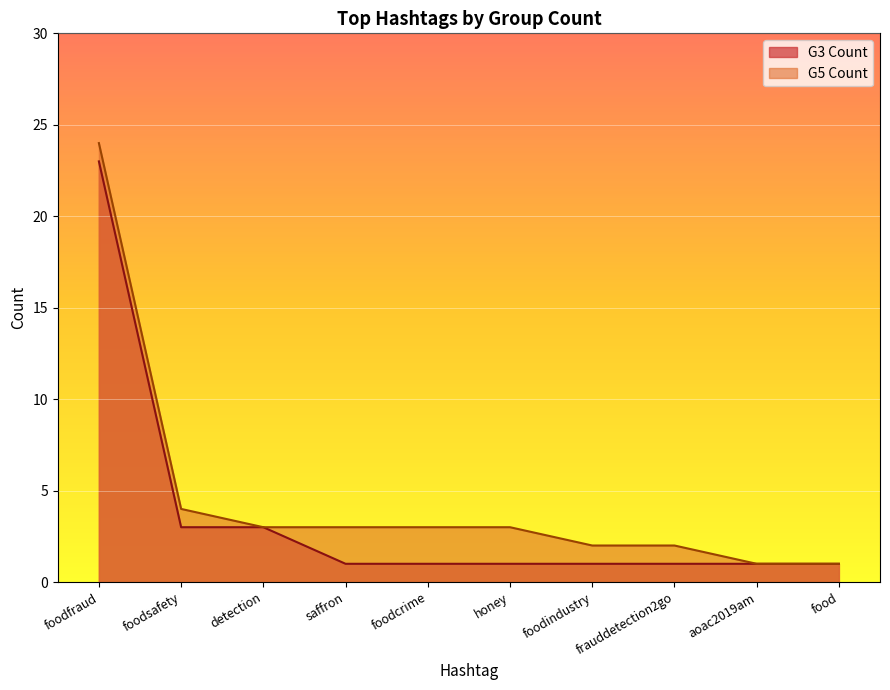

Reading right to left, what are all the values shown in this chart?

G3 Count: food=1	aoac2019am=1	frauddetection2go=1	foodindustry=1	honey=1	foodcrime=1	saffron=1	detection=3	foodsafety=3	foodfraud=23
G5 Count: food=1	aoac2019am=1	frauddetection2go=2	foodindustry=2	honey=3	foodcrime=3	saffron=3	detection=3	foodsafety=4	foodfraud=24